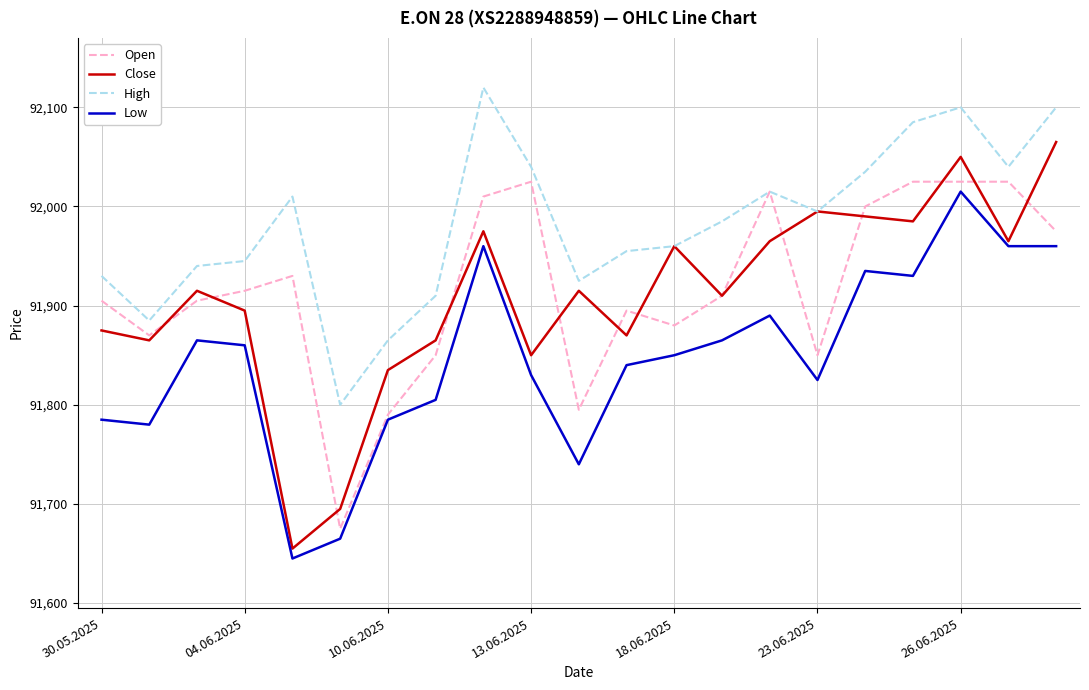

How many distinct data groups are displayed?

4